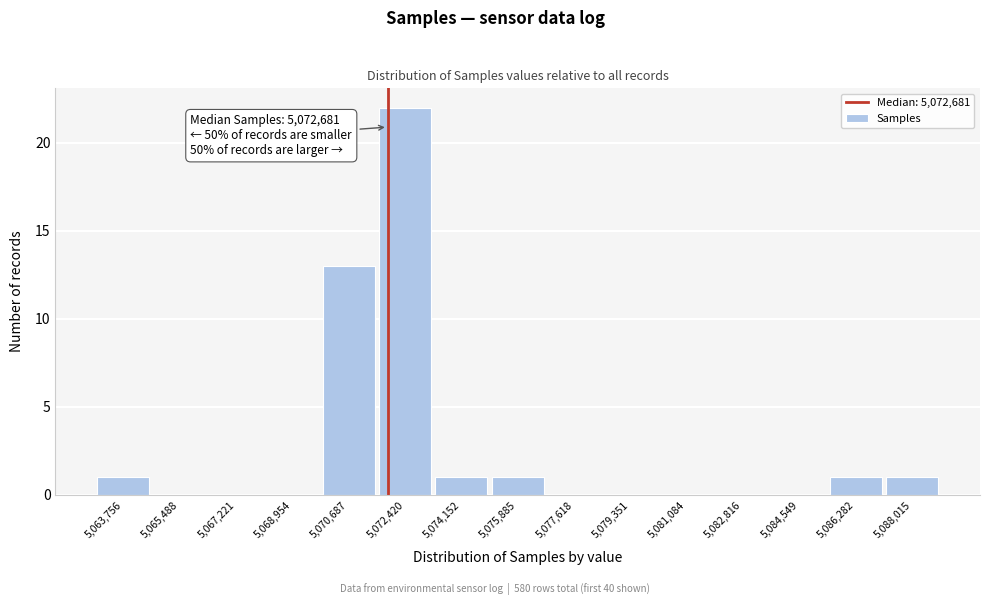

Reading left to right, list all the values displayed in this chart.

5,063,756=1	5,065,488=0	5,067,221=0	5,068,954=0	5,070,687=13	5,072,420=22	5,074,152=1	5,075,885=1	5,077,618=0	5,079,351=0	5,081,084=0	5,082,816=0	5,084,549=0	5,086,282=1	5,088,015=1